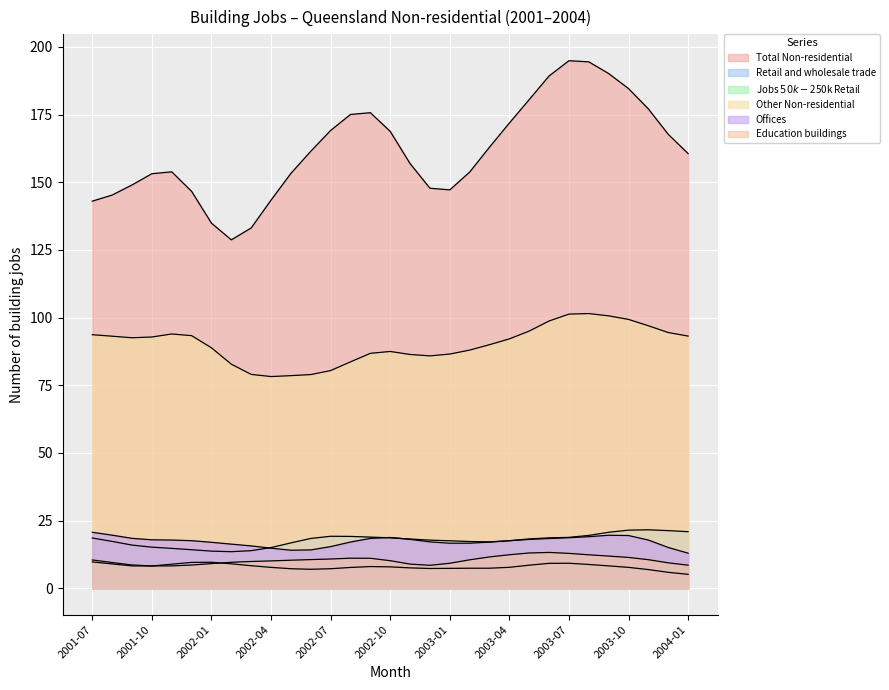

What is the sum of all Offices values?

536